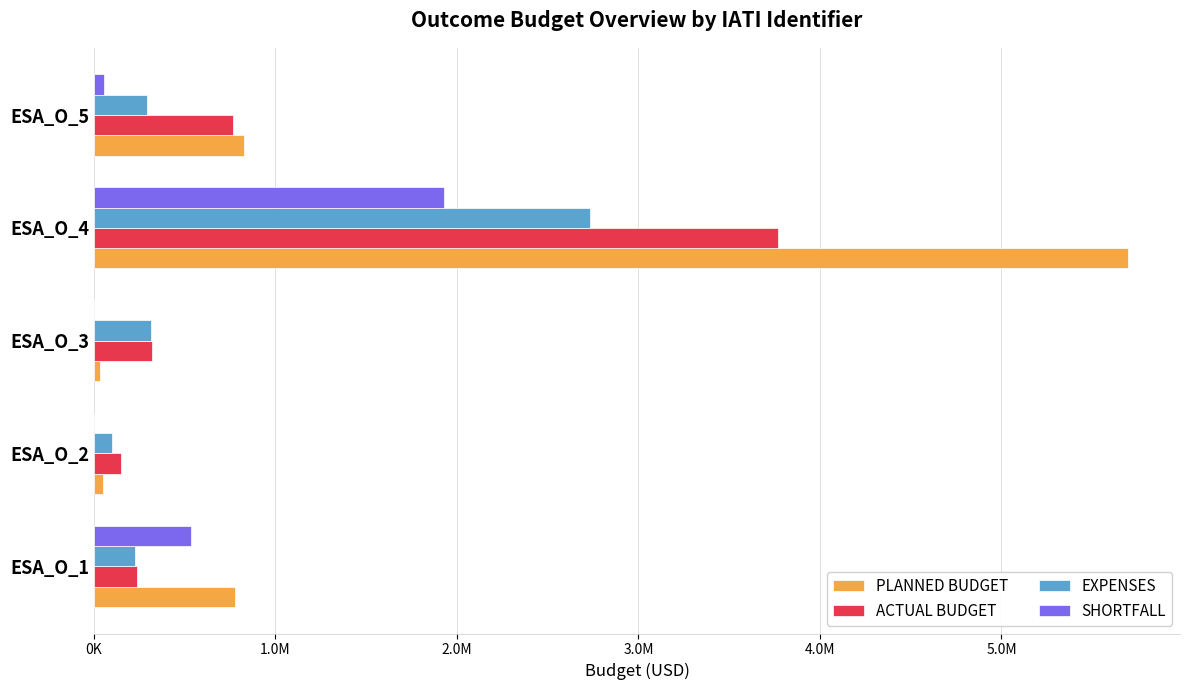

What are all the series names shown in the legend?

PLANNED BUDGET, ACTUAL BUDGET, EXPENSES, SHORTFALL